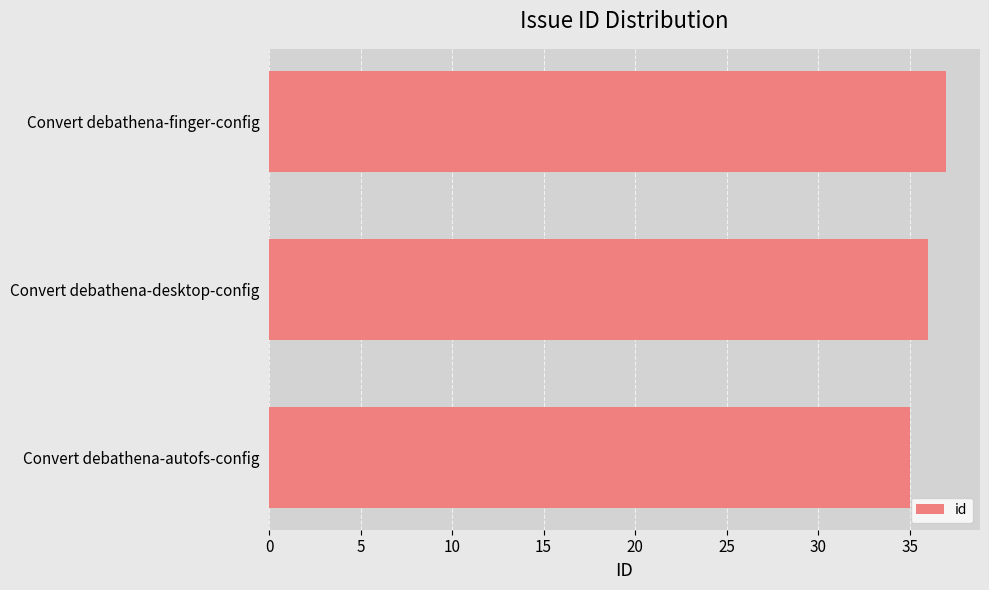

Rank the categories by value from highest to lowest.

Convert debathena-finger-config, Convert debathena-desktop-config, Convert debathena-autofs-config